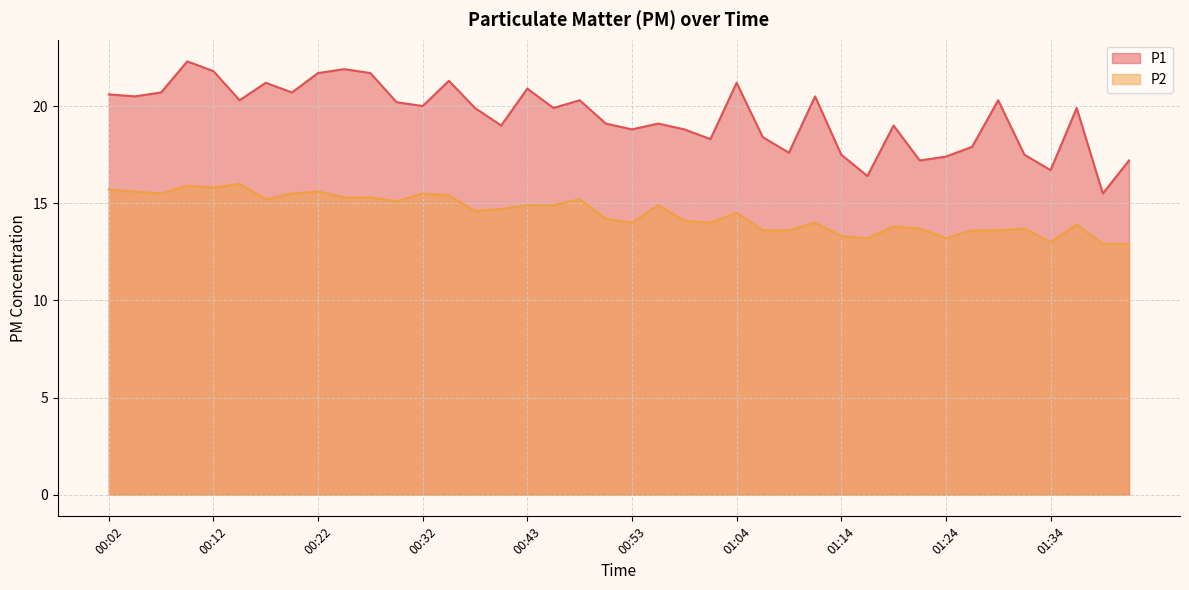

Where is the first local maximum for P2?

00:09